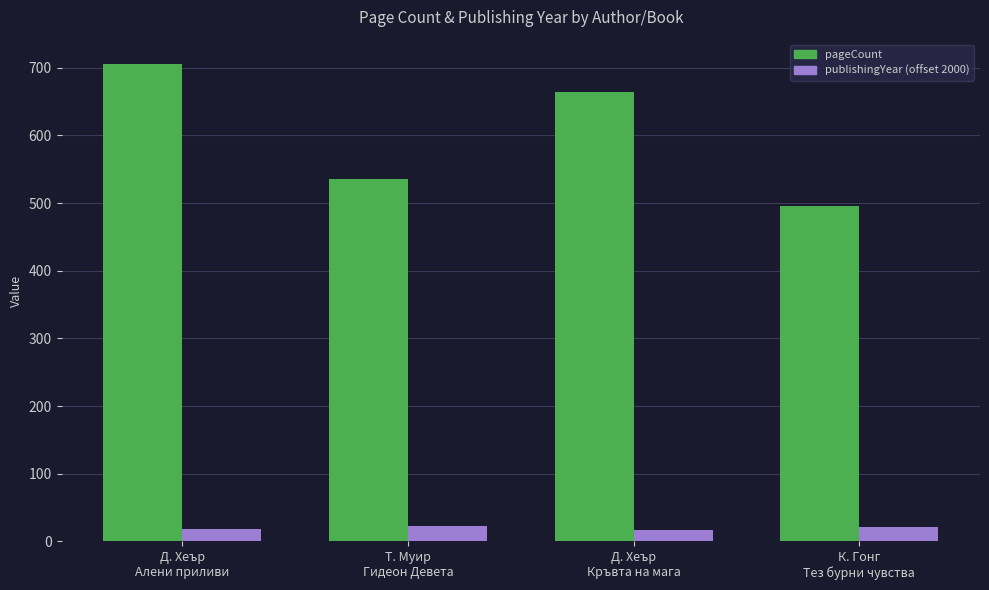

At which category is the sum across all series the highest?

Д. Хеър
Алени приливи